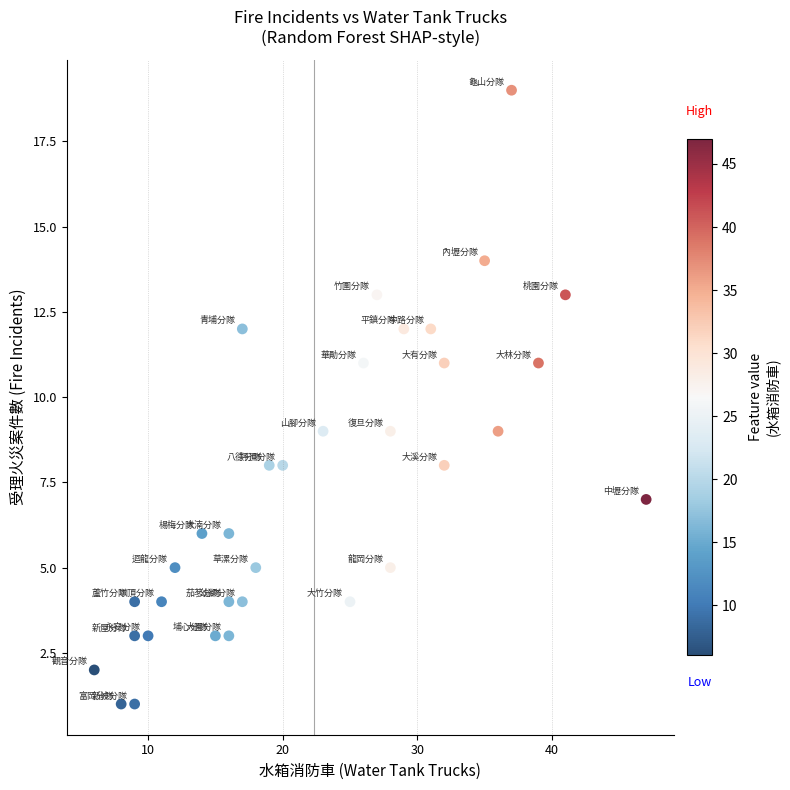

What is the range of Y values (max minus min)?

18